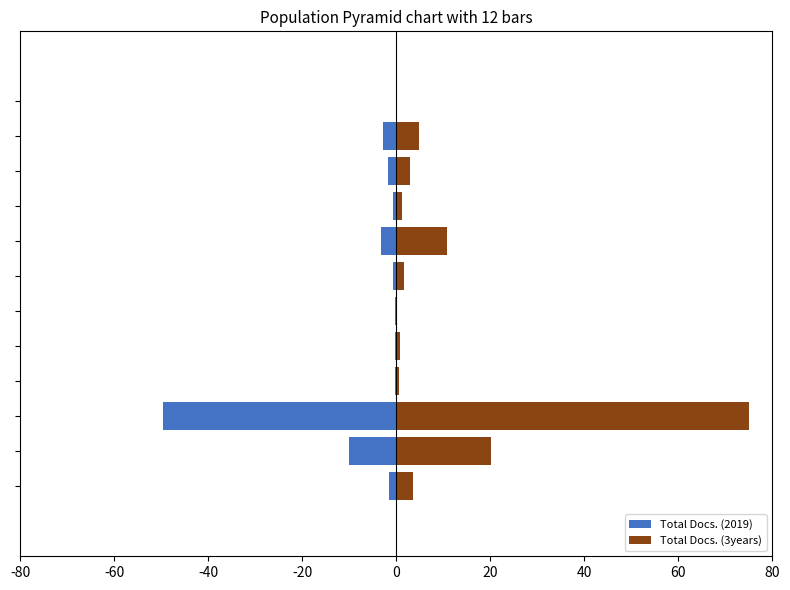

How many bars are there in each group?

2